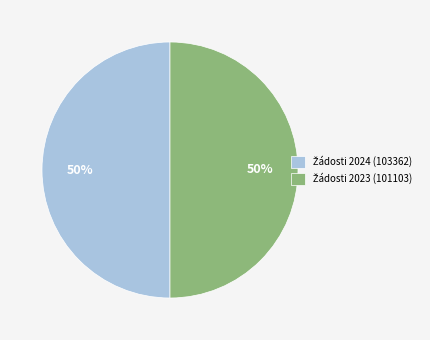

To the nearest percent, what is the average slice percentage?

50%